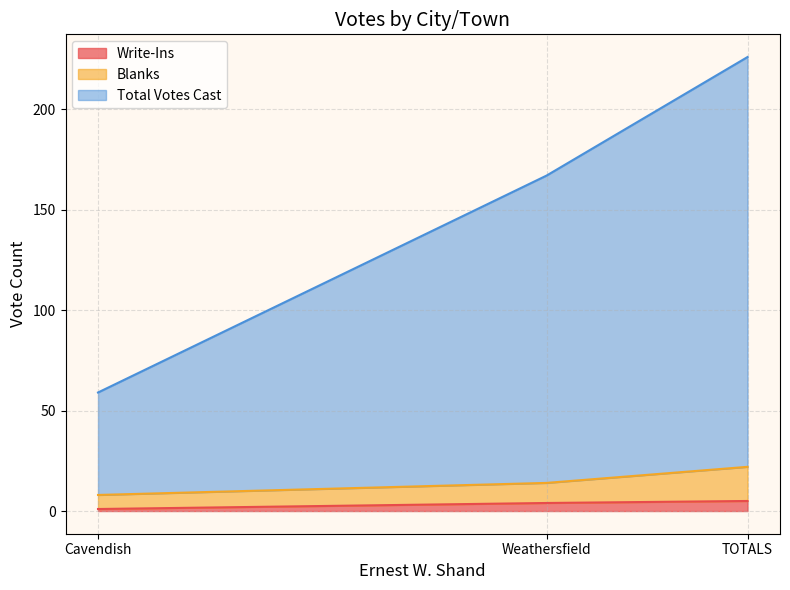

Rank the series by their maximum value, from highest to lowest.

Total Votes Cast, Blanks, Write-Ins